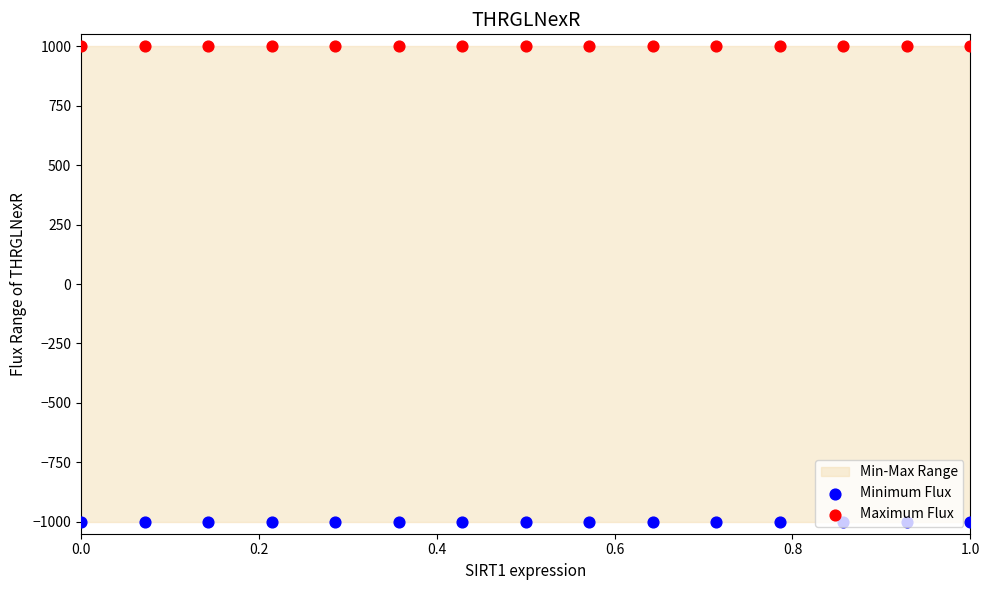

Which series has the largest total across all categories?

Maximum Flux